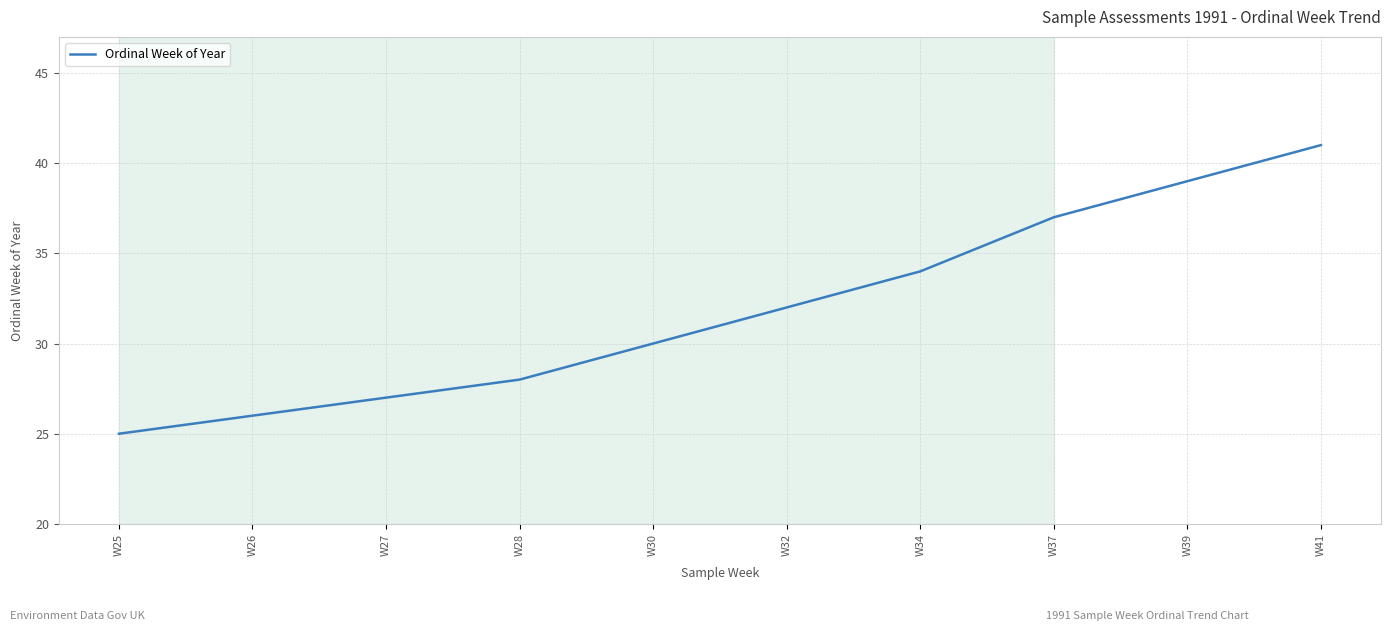

Between W30 and W34, which is larger?

W34